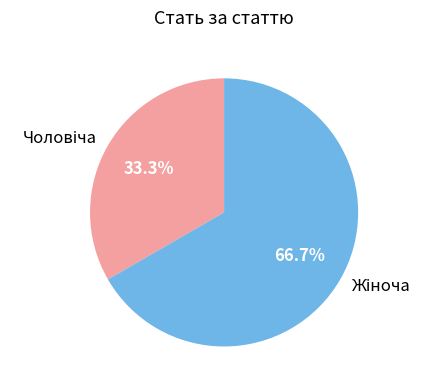

Is there any slice that represents more than half of the pie?

Yes